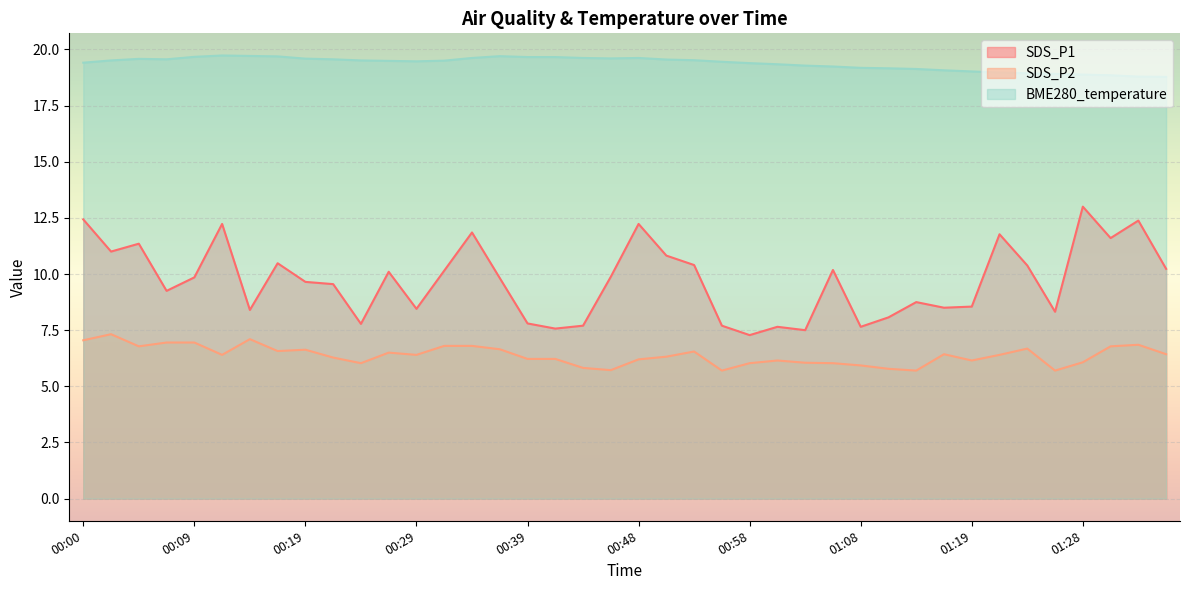

How many data points does each series have?

40